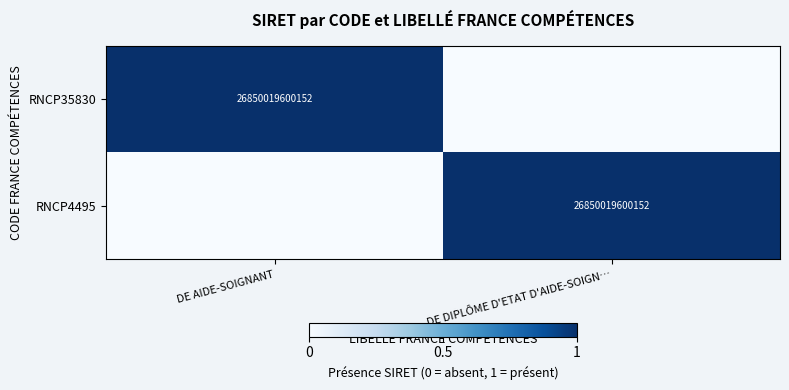

The value of RNCP4495 at DE DIPLÔME D'ETAT D'AIDE-SOIGN… is 26850019600152. True or false?

True